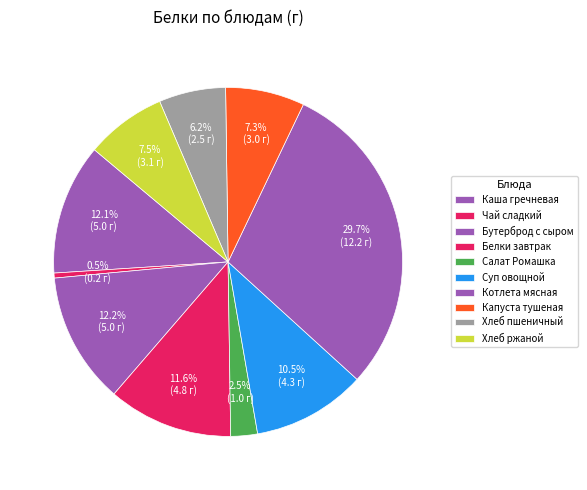

Is it true that Котлета мясная is 30% of the pie?

True